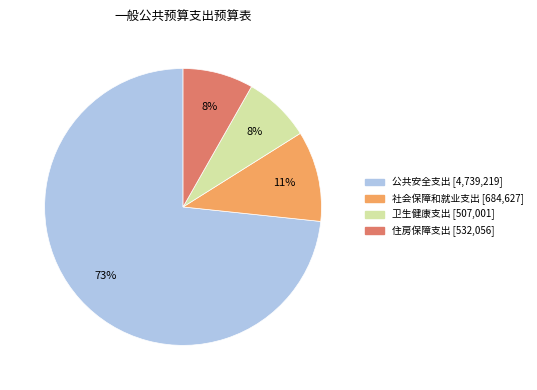

How many segments does this pie chart have?

4